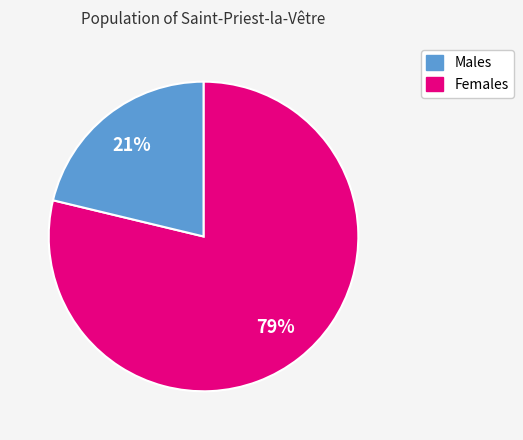

Does any single category account for the majority?

Yes